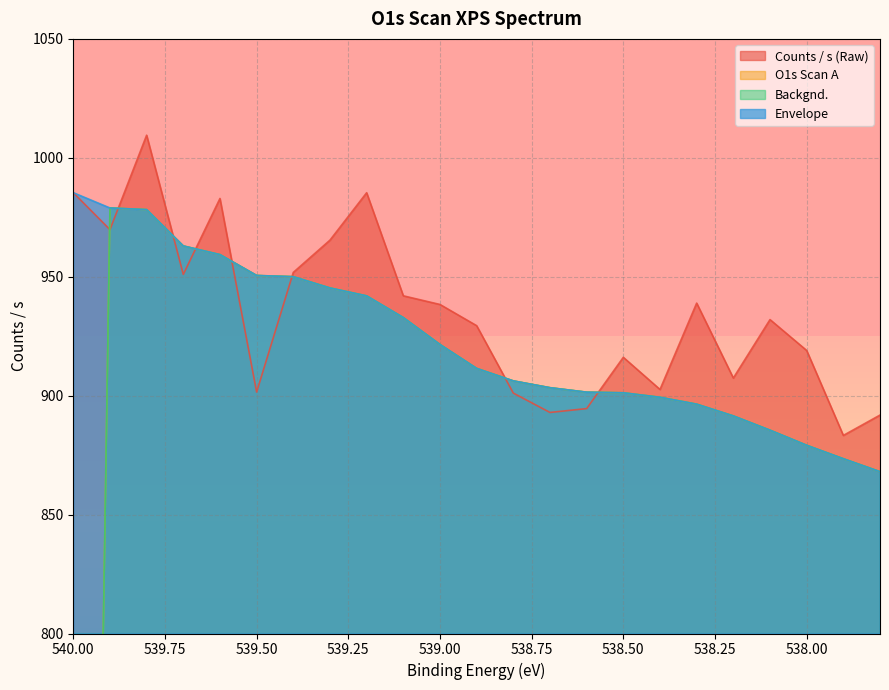

What position from the right is 538.6?

9